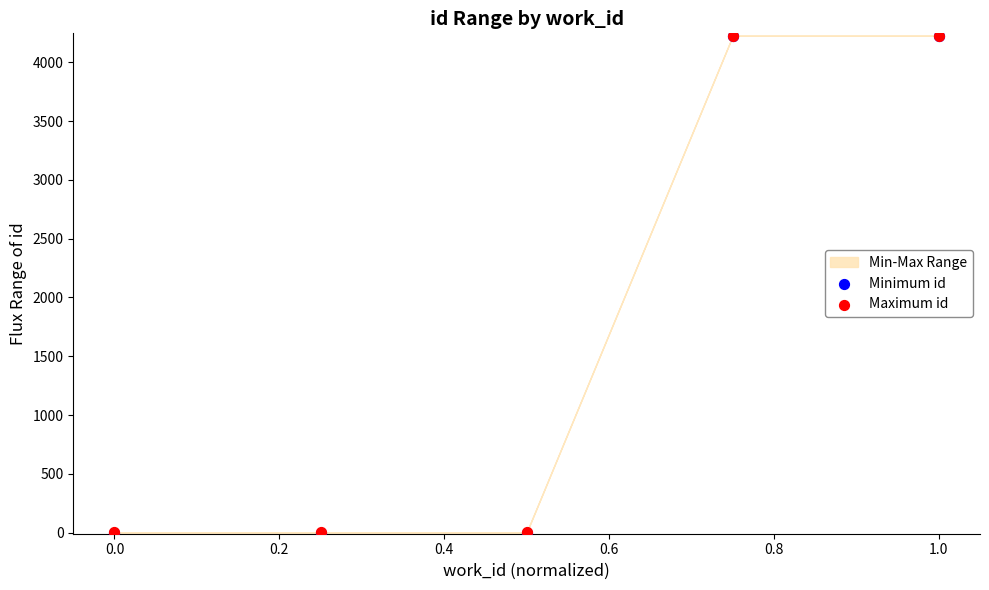

Which series reaches the minimum Y coordinate?

Minimum id